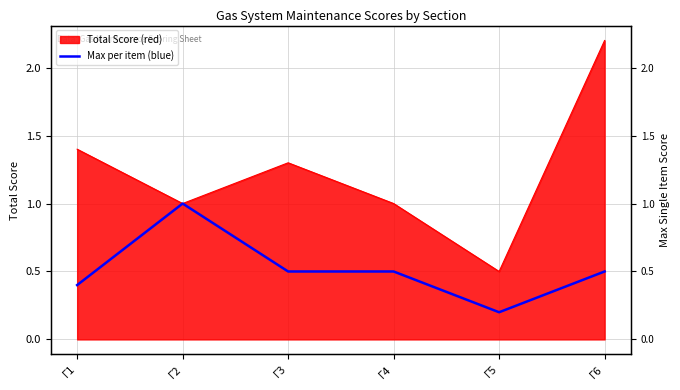

What is the minimum value shown in the chart?

0.2